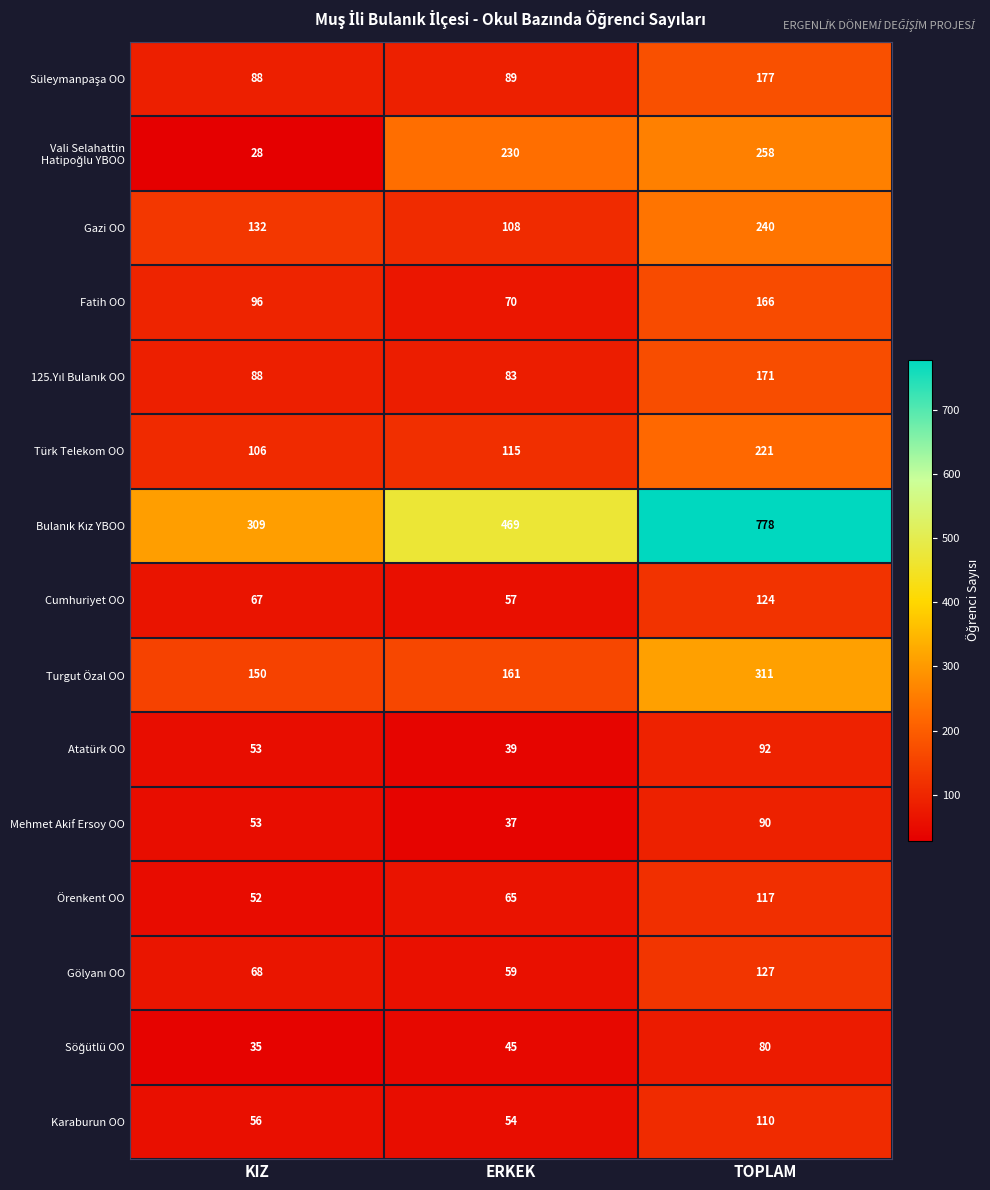

At which category is the sum across all series the highest?

TOPLAM